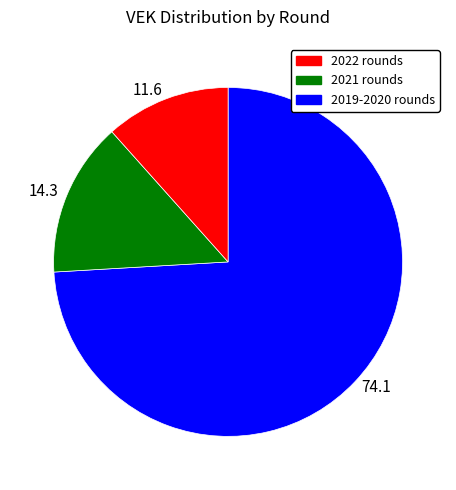

Do 14.3 and 74.1 together represent more than half of the pie?

Yes